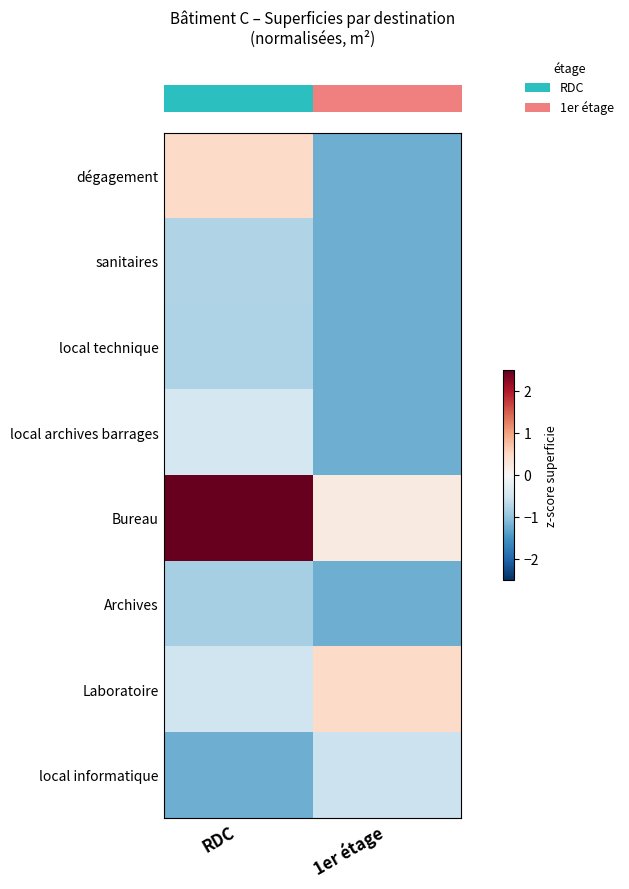

What is the greatest value displayed?

2.6